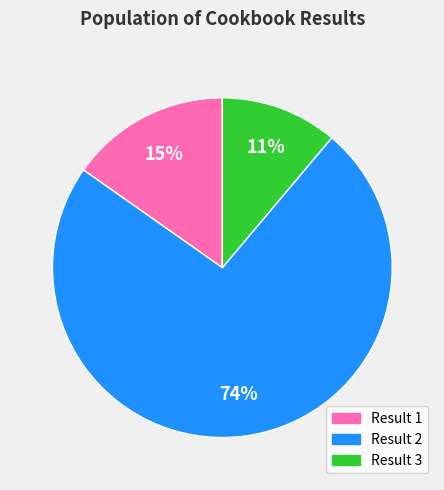

Is there any slice that represents more than half of the pie?

Yes